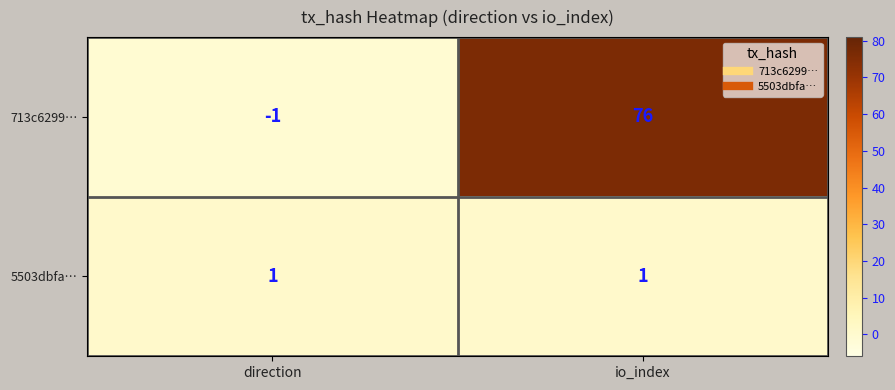

At which label is 713c6299… closest to 37?

direction